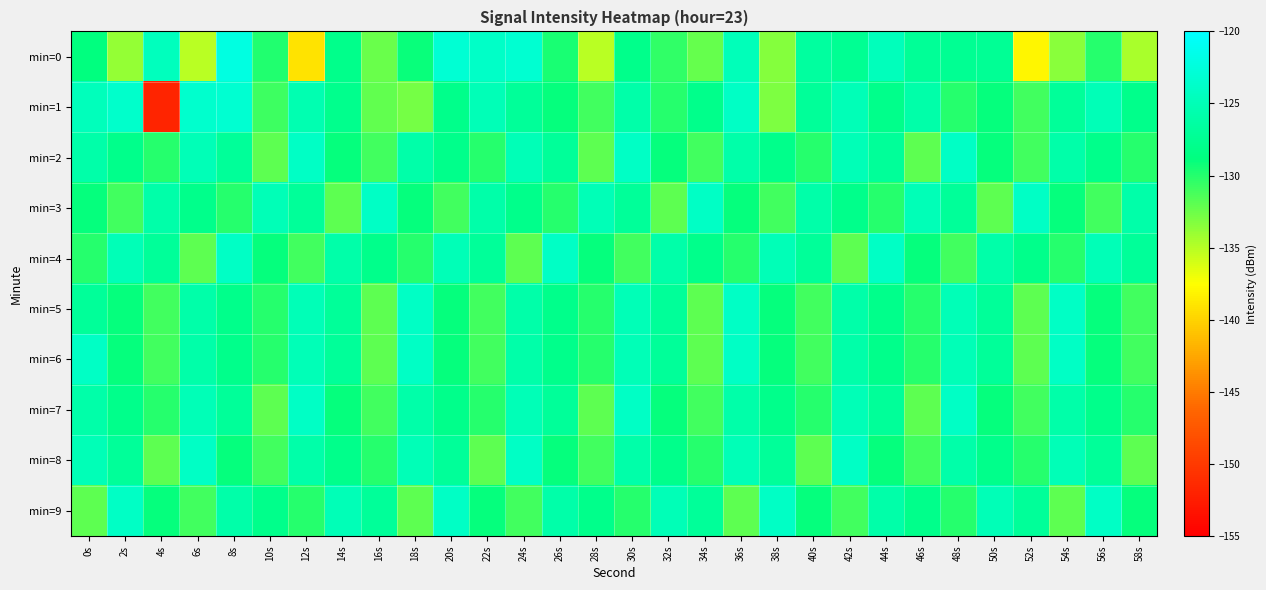

Which has a higher value, 12s or 56s?

56s